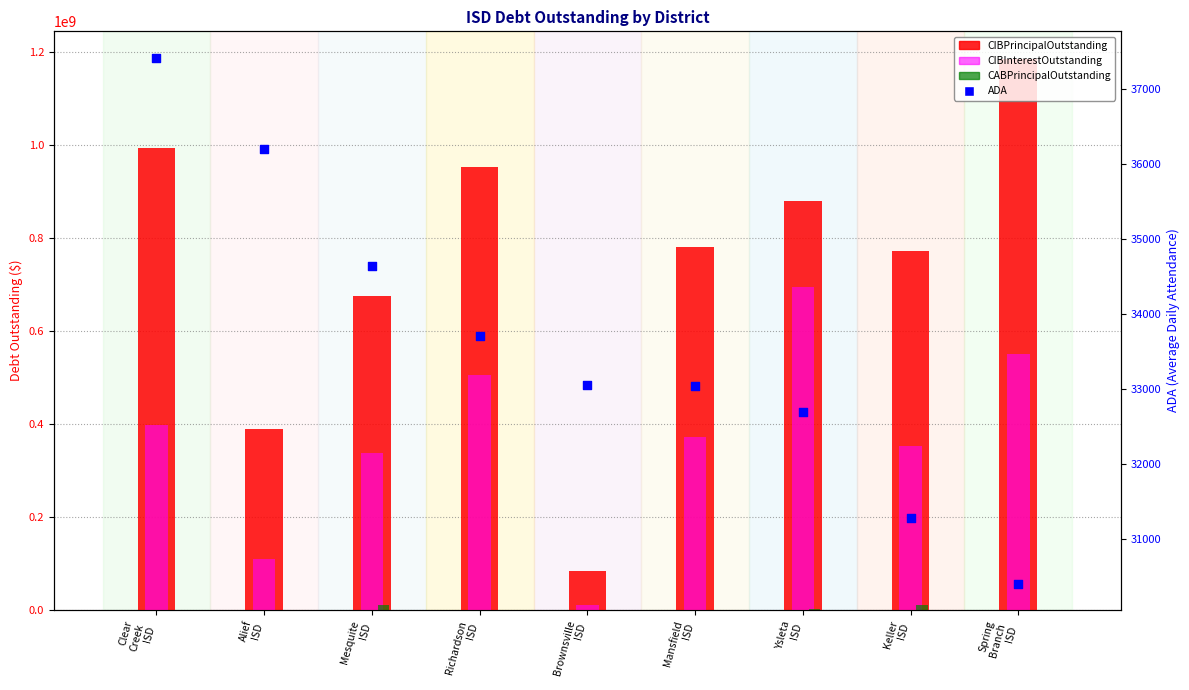

What are all the series names shown in the legend?

CIBPrincipalOutstanding, CIBInterestOutstanding, CABPrincipalOutstanding, ADA